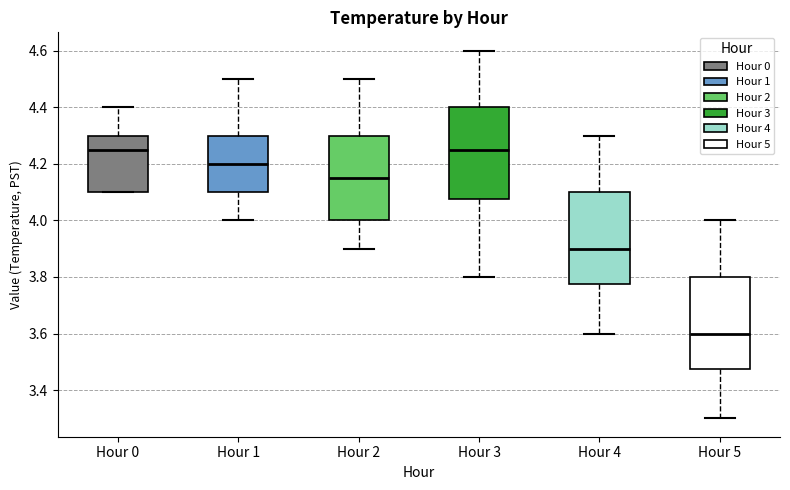

Where is the upper edge of the box for Hour 2 on the y-axis? The values are not printed on the chart, so give them approximately, as read against the axis.

4.30